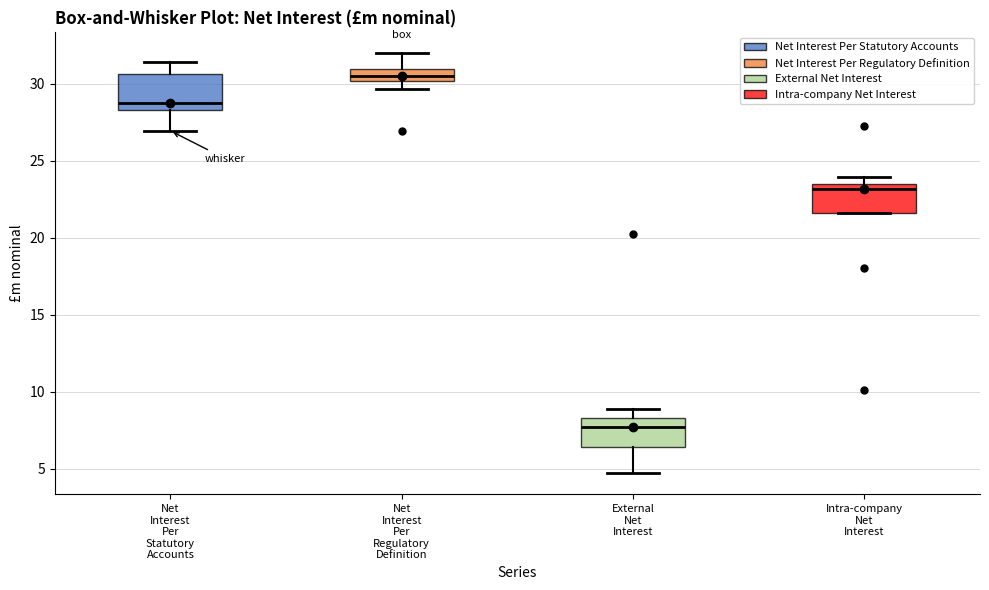

Reading left to right, read every box against the y-axis: the position of its median line, the range the box covers, and the ends of its whiskers. The values are not printed on the chart, so give them approximately, as read against the axis.

Net Interest Per Statutory Accounts: median 28.5 (just above the box's lower edge), box 28.5 to 30.5, whiskers 27.0 to 31.5
Net Interest Per Regulatory Definition: median 30.5, box 30.0 to 31.0, whiskers 29.5 to 32.0
External Net Interest: median 7.5, box 6.5 to 8.5, whiskers 4.5 to 9.0
Intra-company Net Interest: median 23.0, box 21.5 to 23.5, whiskers 21.5 to 24.0